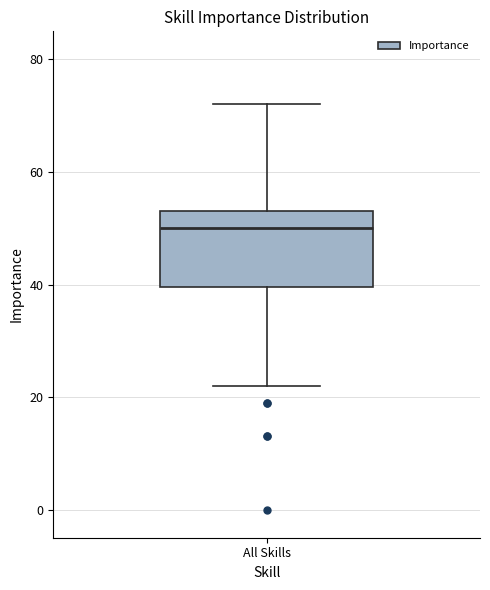

Where is the lower edge of the box for All Skills on the y-axis? The values are not printed on the chart, so give them approximately, as read against the axis.

40